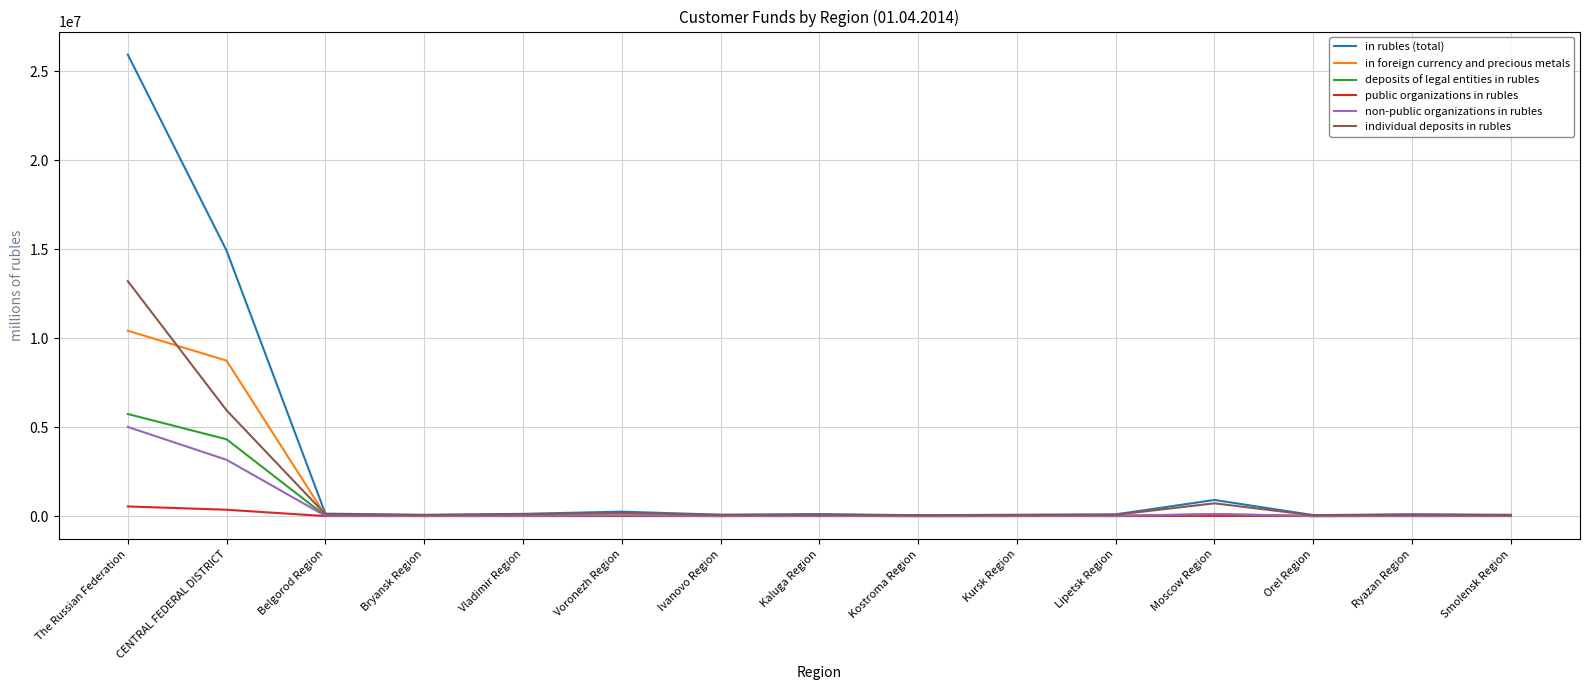

At which category is the sum across all series the highest?

The Russian Federation